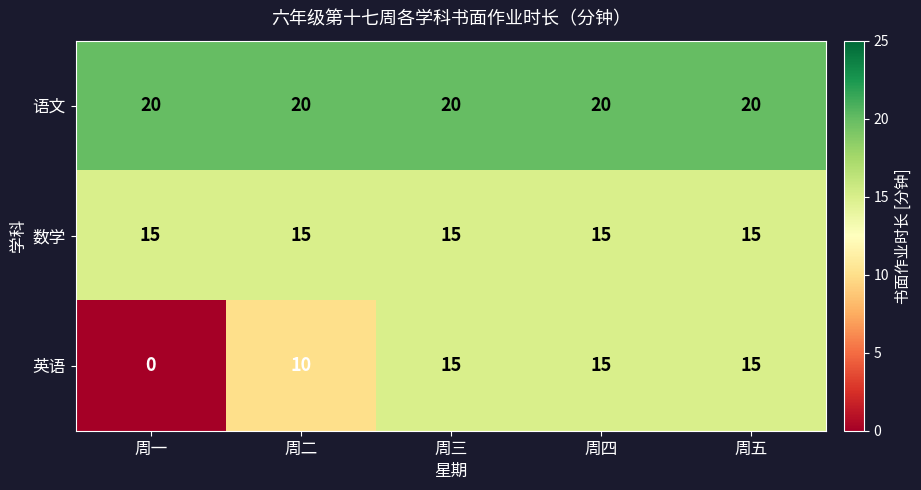

What is the highest value of the 语文 series?

20